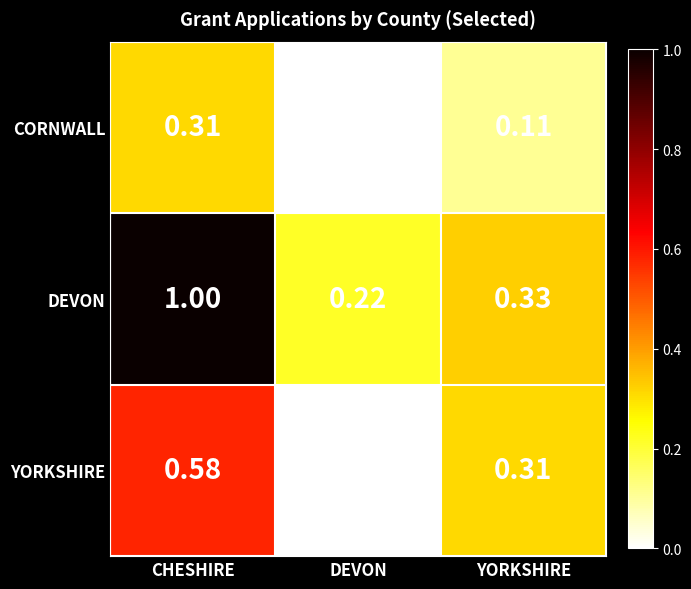

Rank the series by their average value, from lowest to highest.

CORNWALL, YORKSHIRE, DEVON